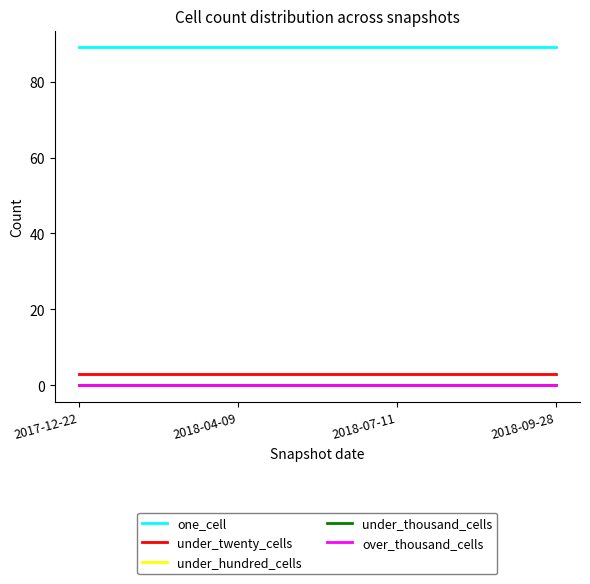

What is the label of the 3rd point from the right?

2018-04-09